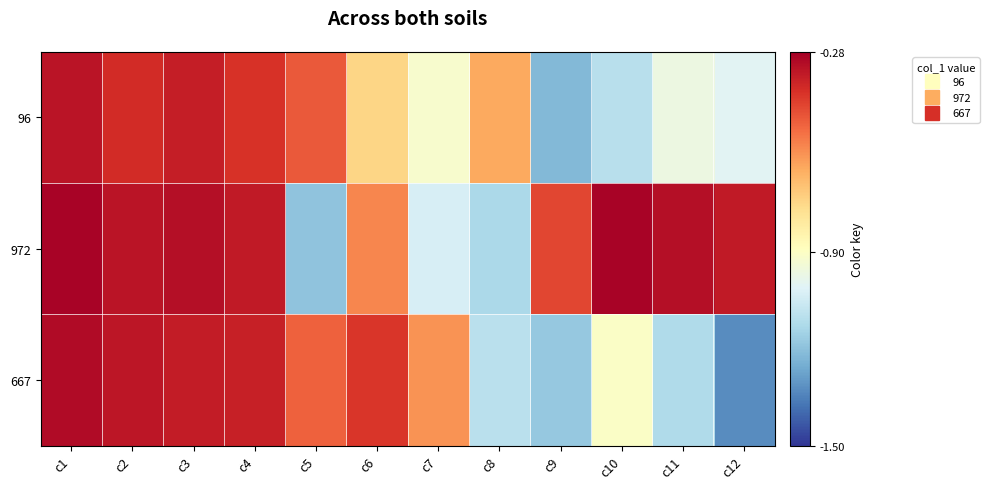

What is the spread (max minus min) of values at c11?

0.8